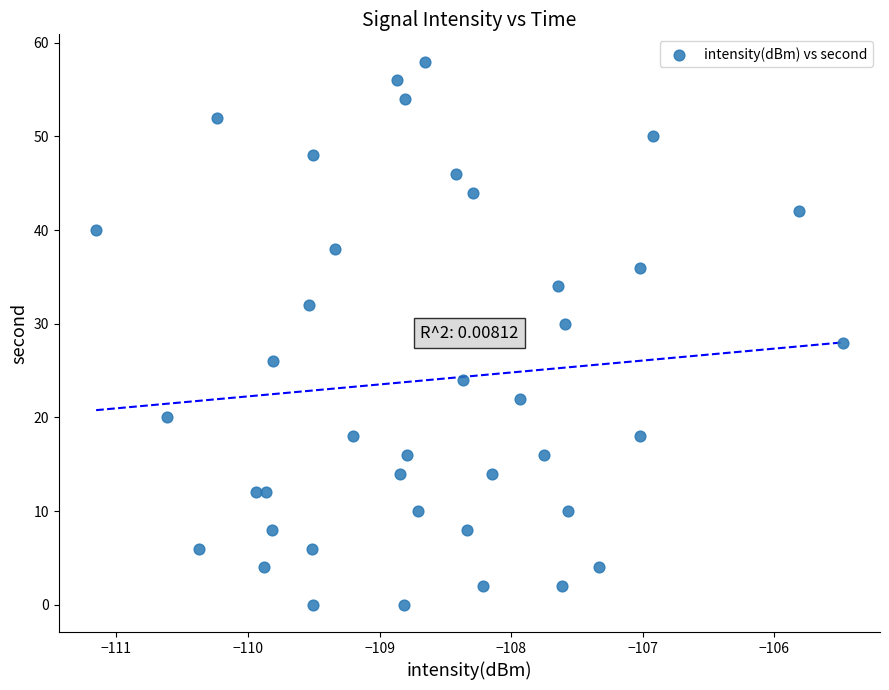

What is the range of Y values (max minus min)?

58